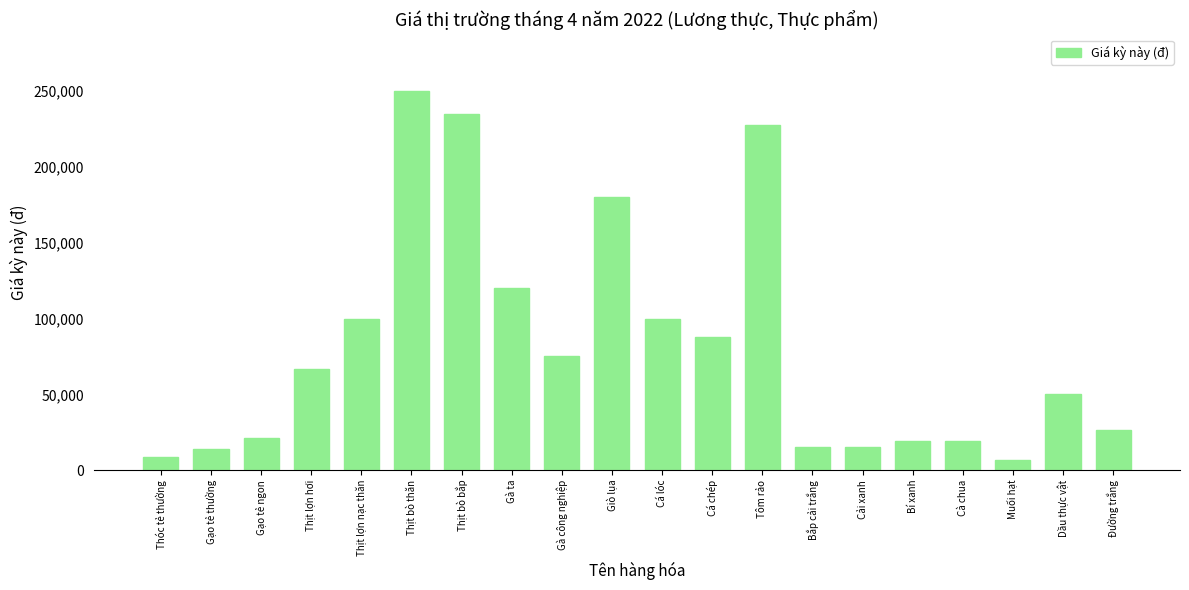

What is the minimum value shown in the chart?

7000